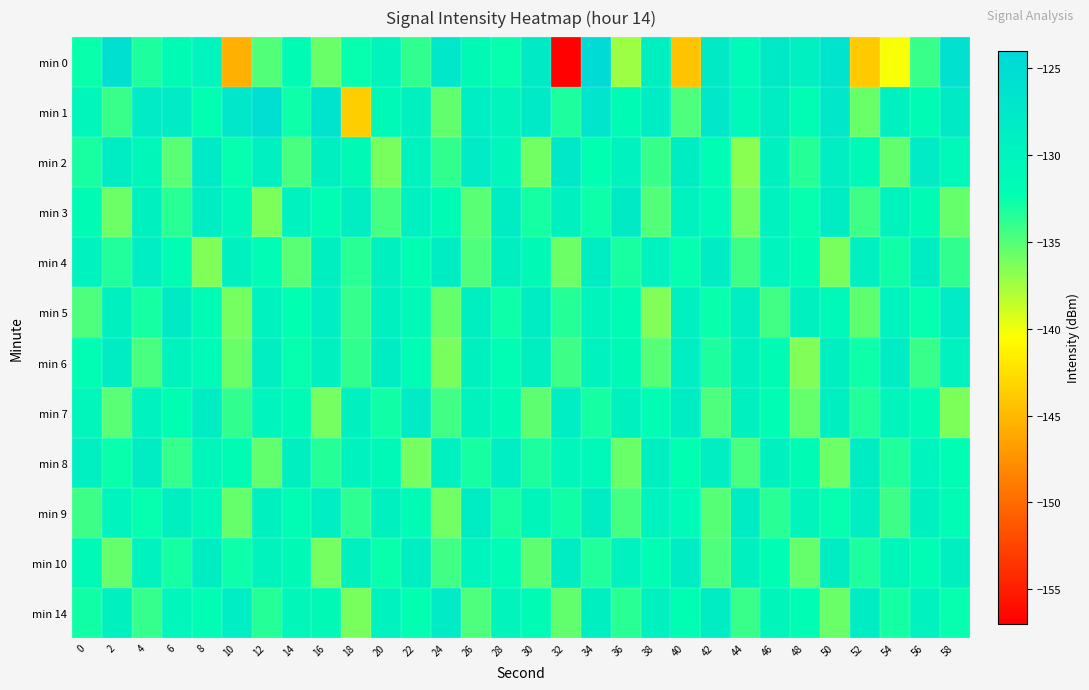

What is the difference between the highest and lowest values at 58?

10.3